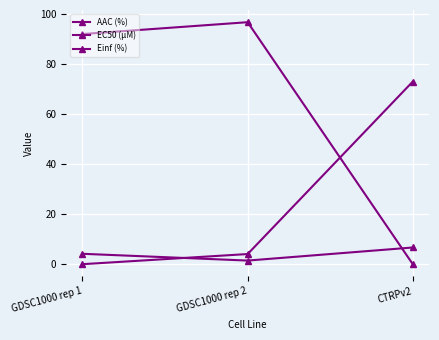

At which label is Einf (%) closest to 48?

GDSC1000 rep 1